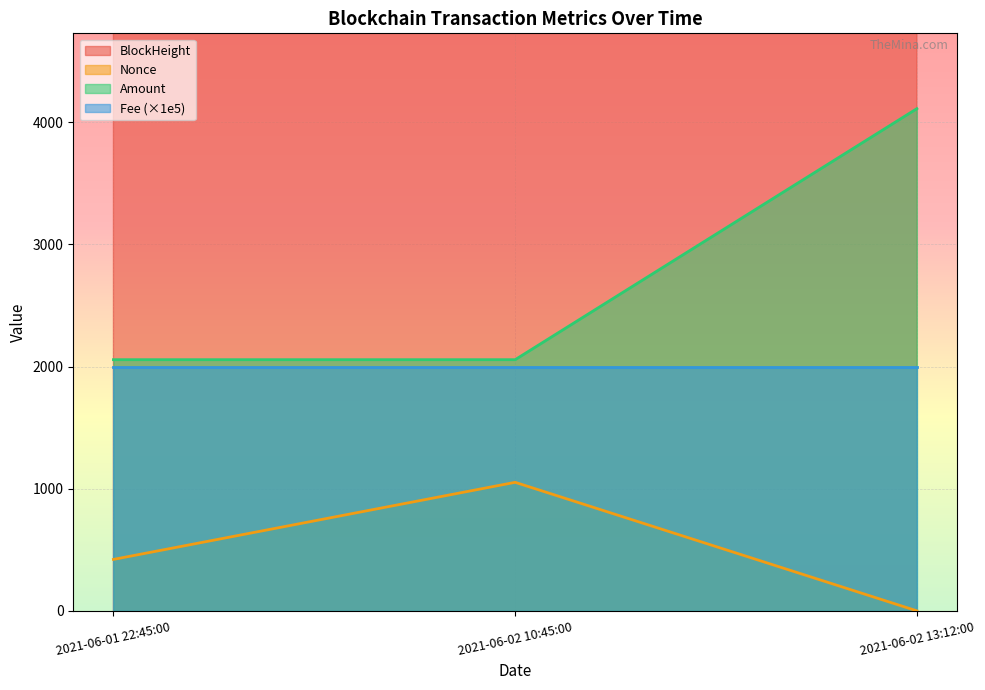

How many data points in Nonce are less than 421?

1